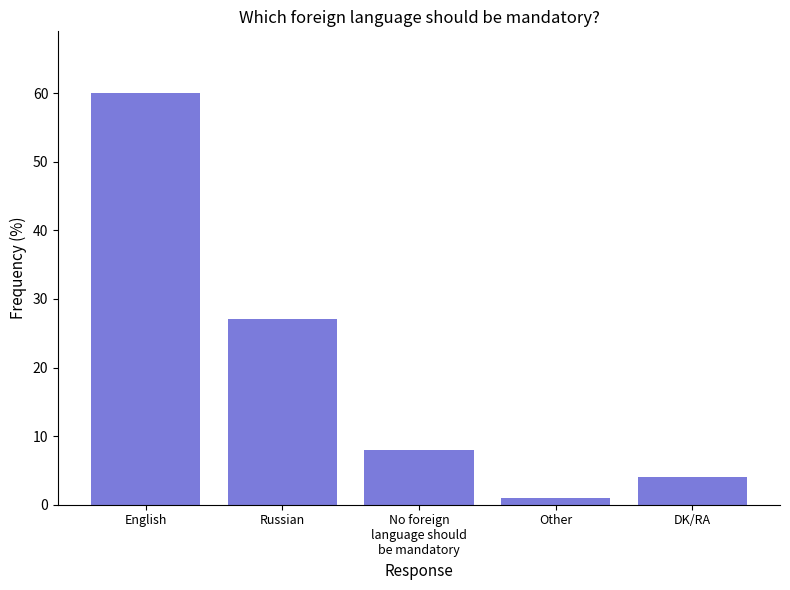

What position from the right is Other?

2